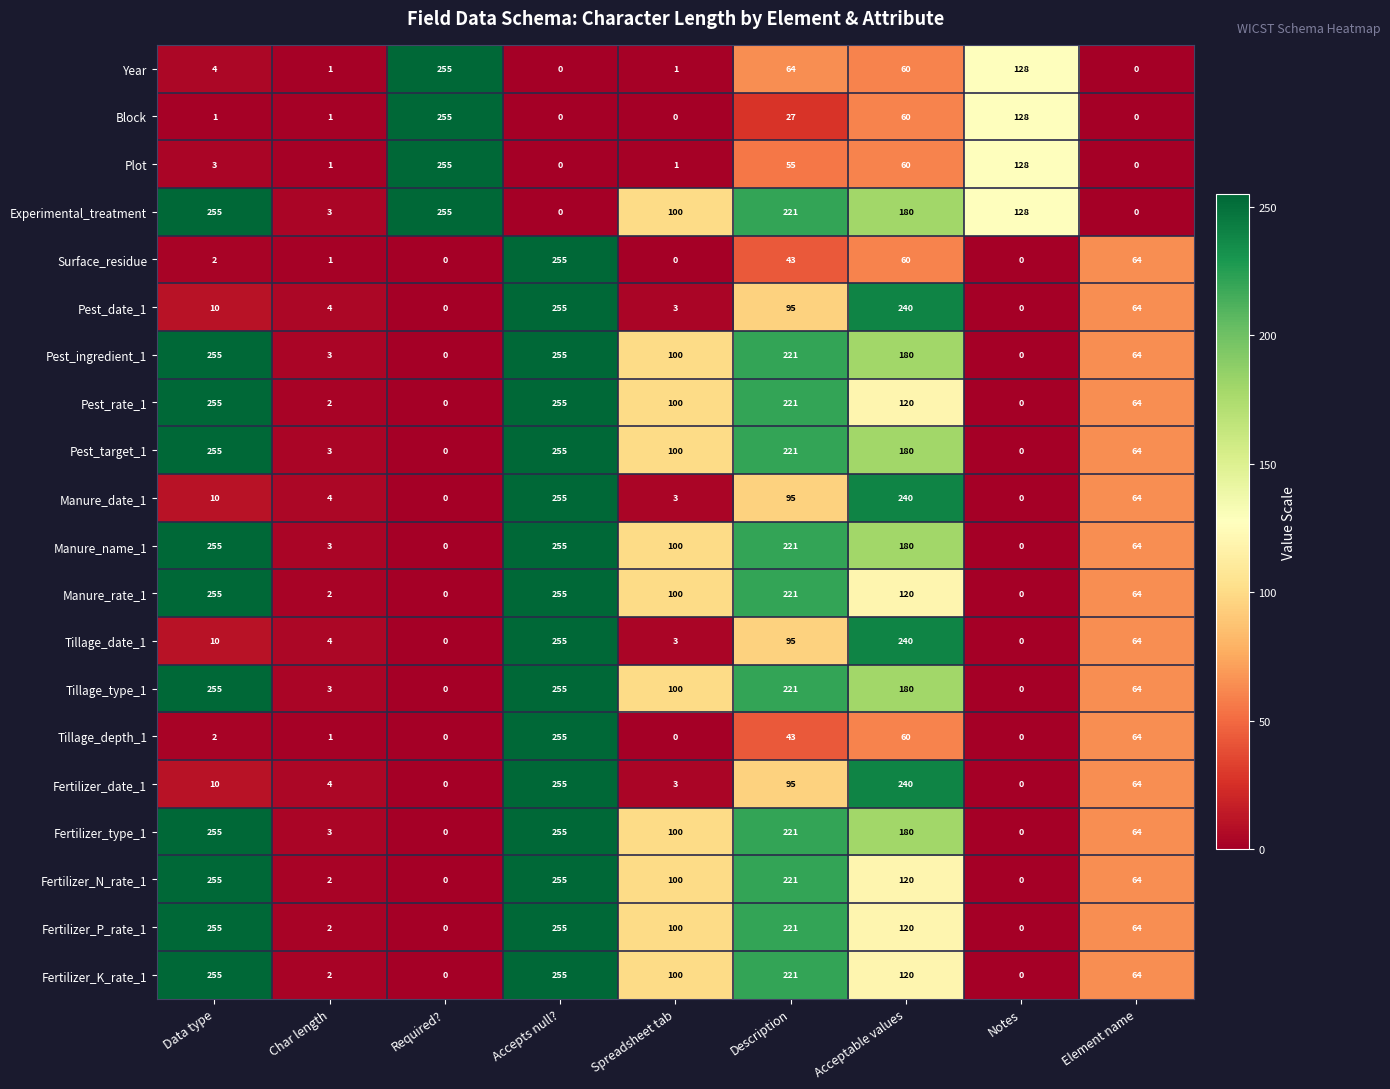

True or false: Fertilizer_K_rate_1 has a value of 131 at Required?.

False